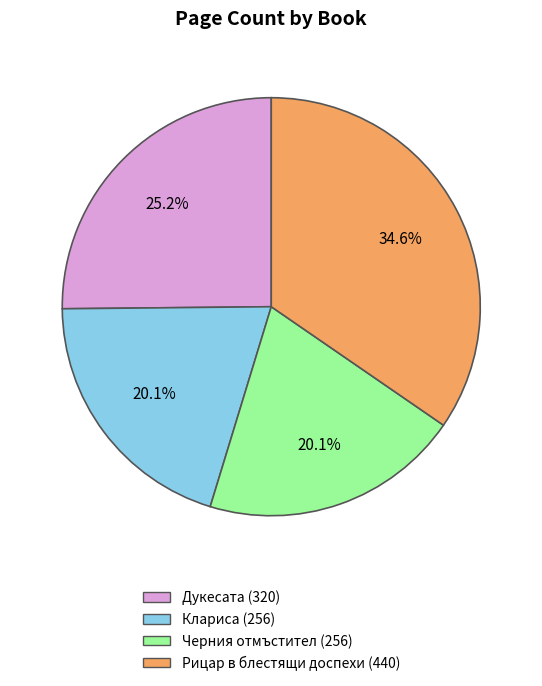

Is Клариса (256) the majority of the pie?

No